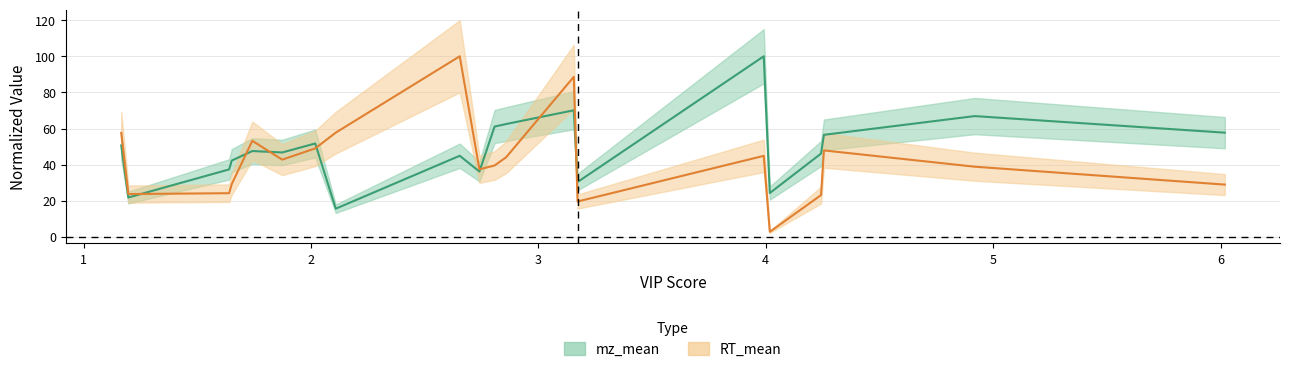

Reading left to right, list all the values displayed in this chart.

mz_mean: 50.7	21.8	37.4	42.3	47.6	46.8	51.7	15.7	44.9	36.2	61.1	62.5	70.1	30.4	100.0	24.3	46.1	56.5	66.9	57.7
RT_mean: 57.6	23.8	24.2	29.2	53.2	42.8	49.0	57.7	100.0	37.4	39.6	44.1	88.6	19.6	44.9	2.8	23.2	47.9	38.9	29.0